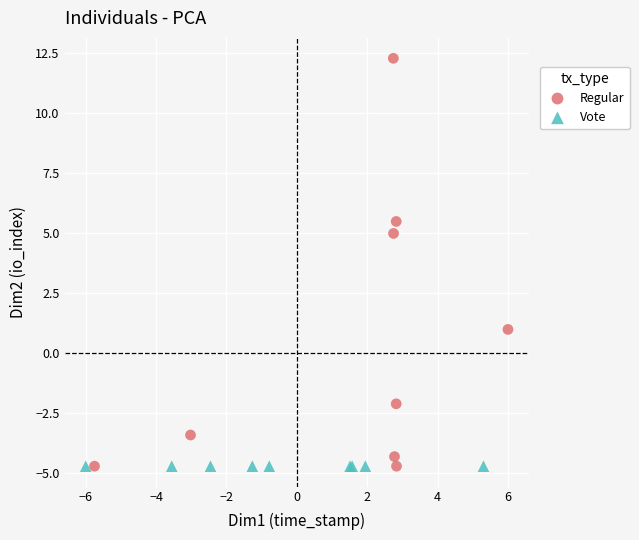

Which series contains the highest Y value?

Regular